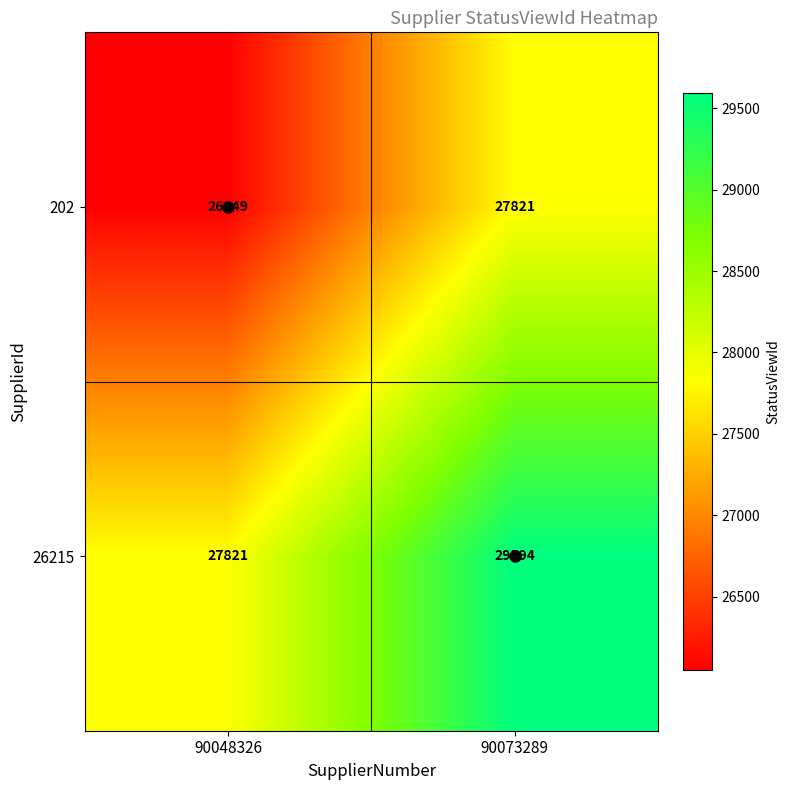

The value of 202 at 90048326 is 26049. True or false?

True